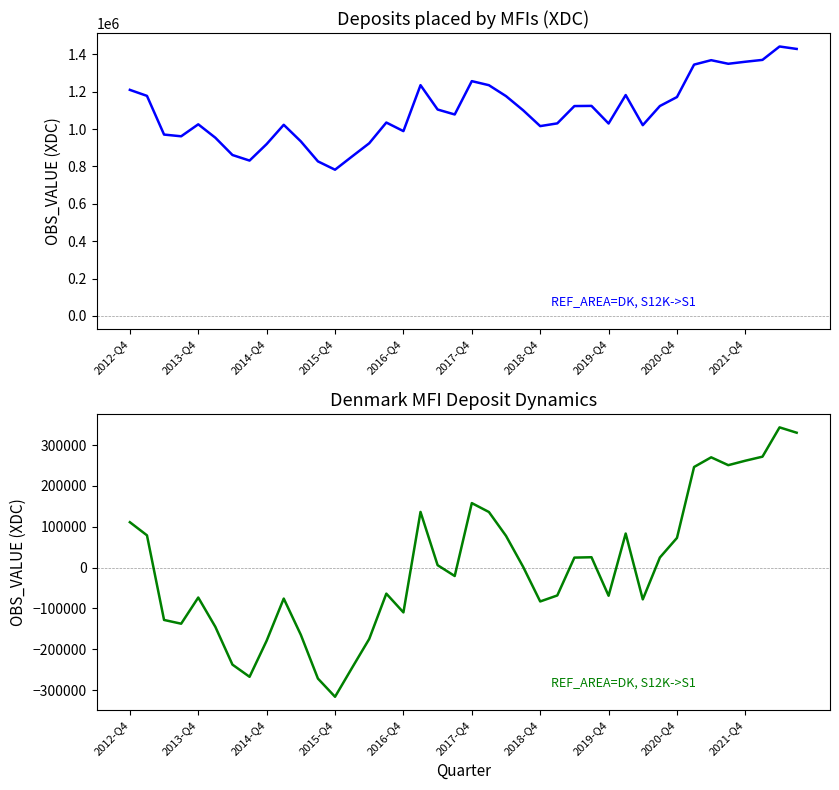

True or false: Deposits placed by MFIs has more than 0 interior local peaks.

True